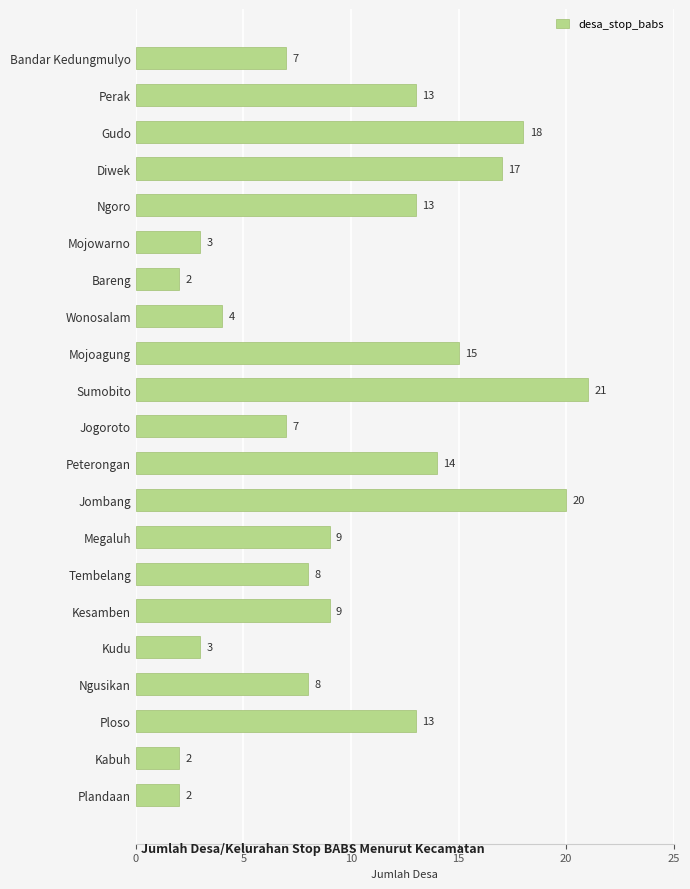

Is it true that the value at Jogoroto is 11?

False